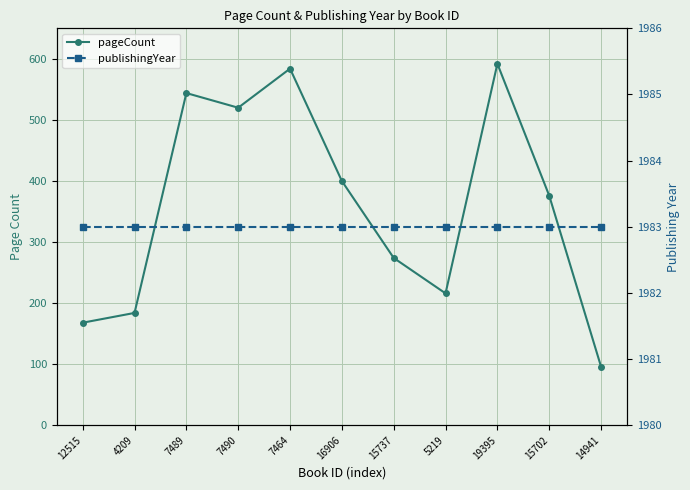

What is the value of the pageCount point at the 1st from the left?

168